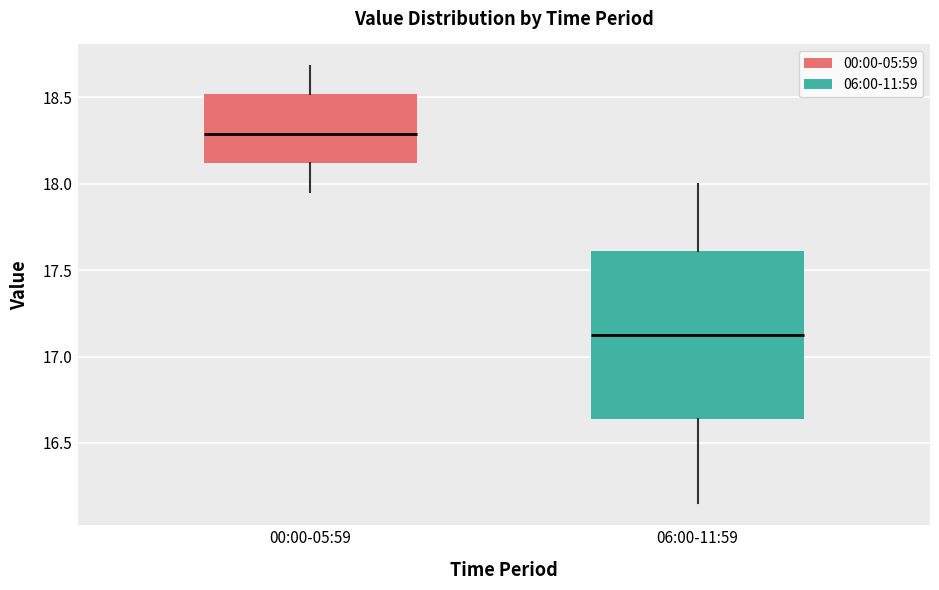

Reading left to right, read every box against the y-axis: the position of its median line, the range the box covers, and the ends of its whiskers. The values are not printed on the chart, so give them approximately, as read against the axis.

00:00-05:59: median 18.30, box 18.10 to 18.50, whiskers 17.95 to 18.70
06:00-11:59: median 17.15, box 16.65 to 17.60, whiskers 16.15 to 18.00